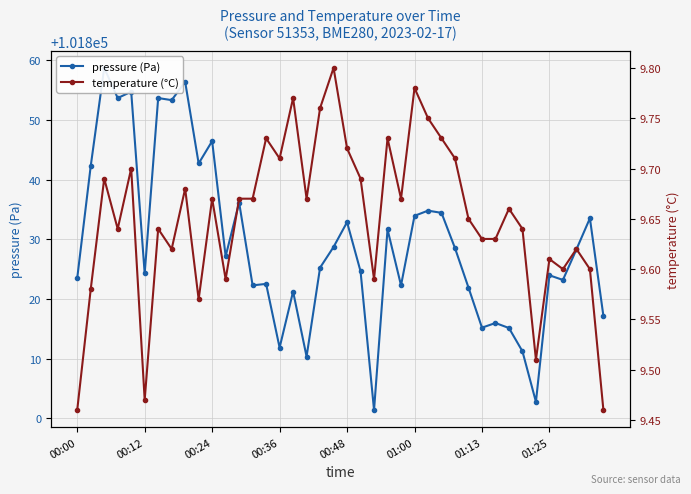

In temperature (°C), how many points are higher than both neighbors (excluding endpoints)?

13